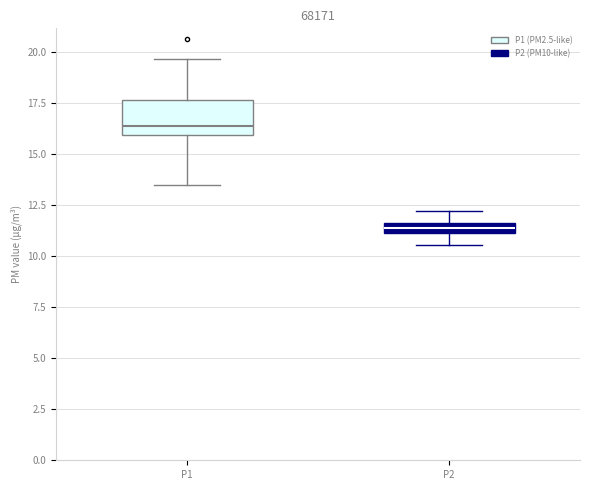

Which box has the highest median line?

P1